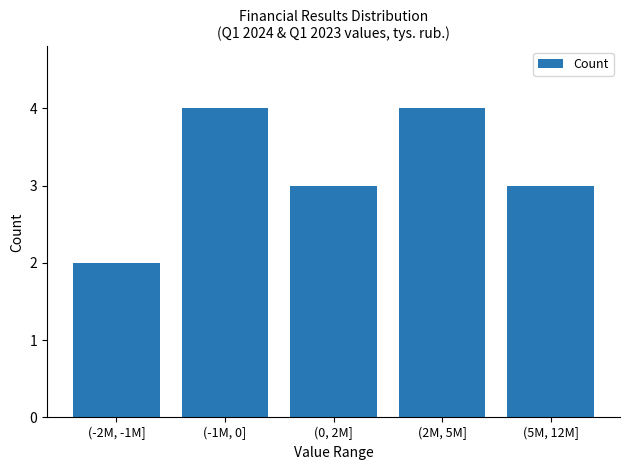

Reading right to left, list all the values displayed in this chart.

3	4	3	4	2